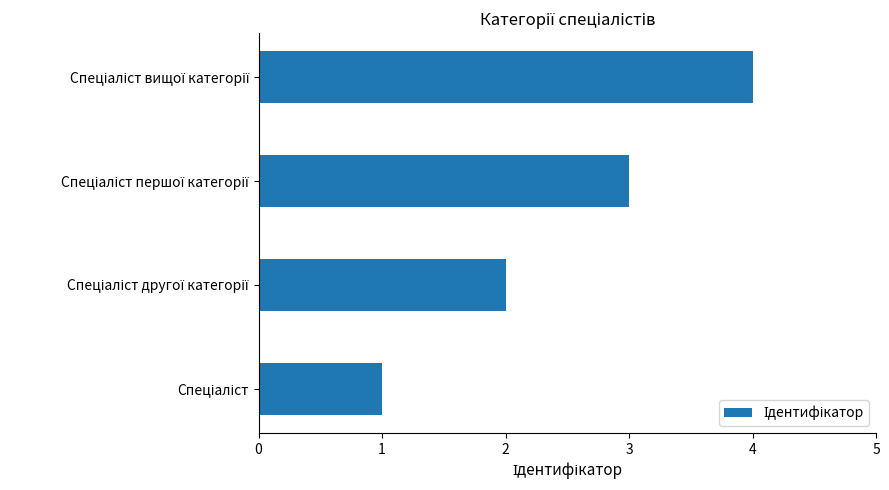

What is the difference between the second highest and minimum values?

2